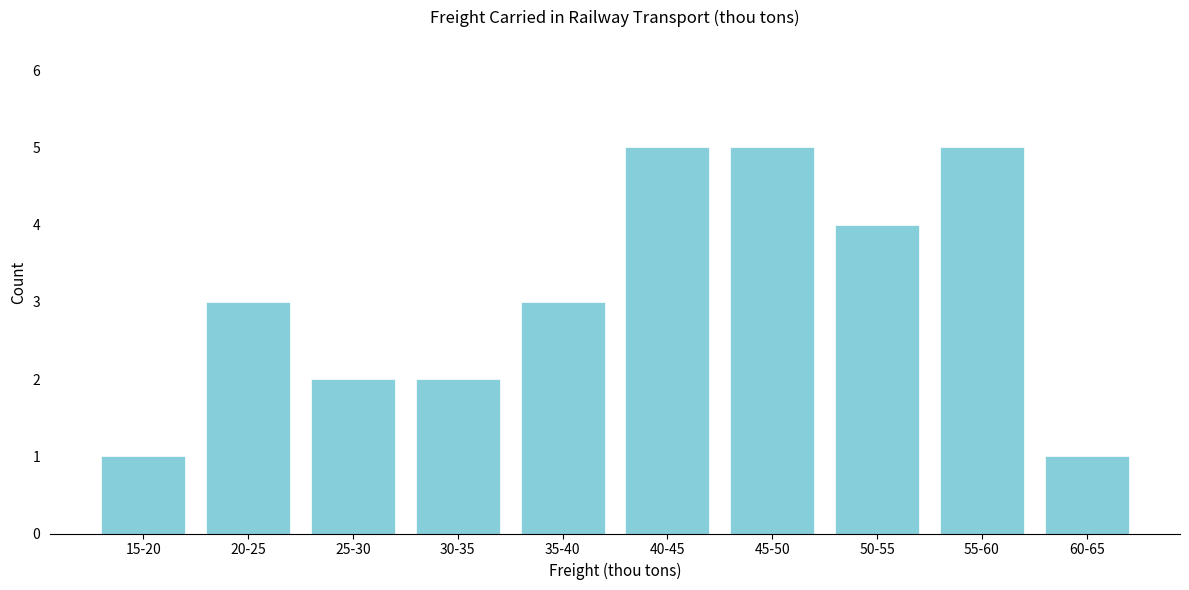

Reading left to right, transcribe all the data shown in this chart.

15-20=1	20-25=3	25-30=2	30-35=2	35-40=3	40-45=5	45-50=5	50-55=4	55-60=5	60-65=1